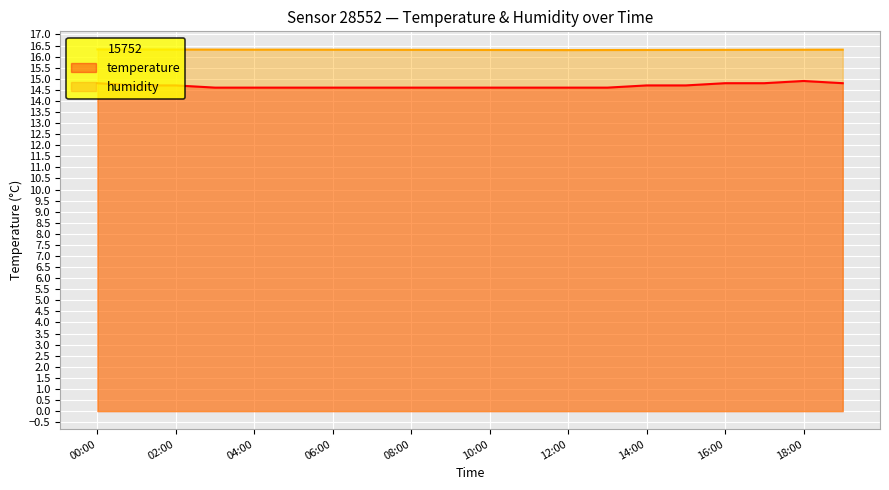

At which category is the sum across all series the highest?

18:00